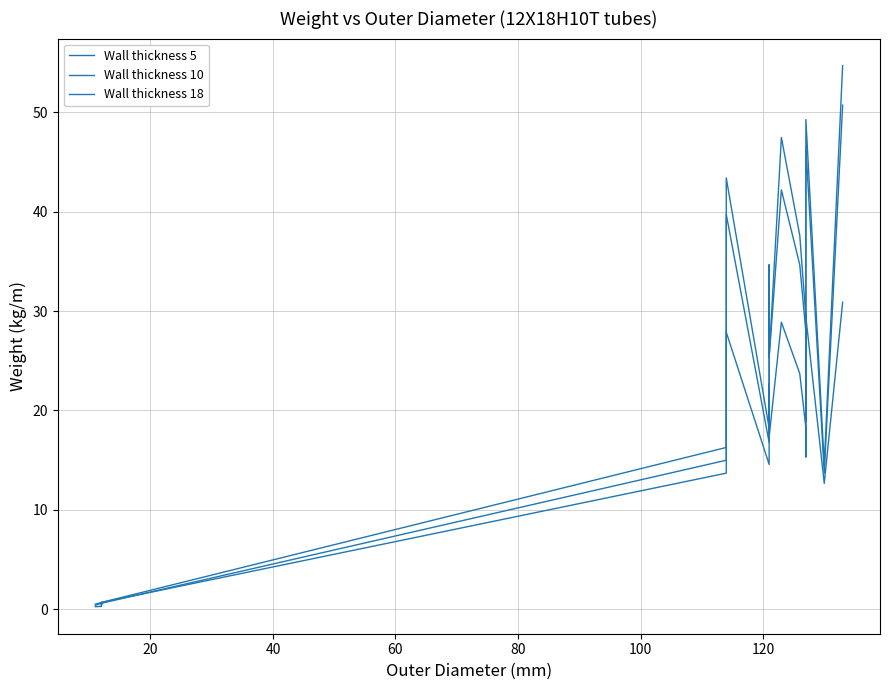

What is the highest value of the Wall thickness 18 series?

54.7